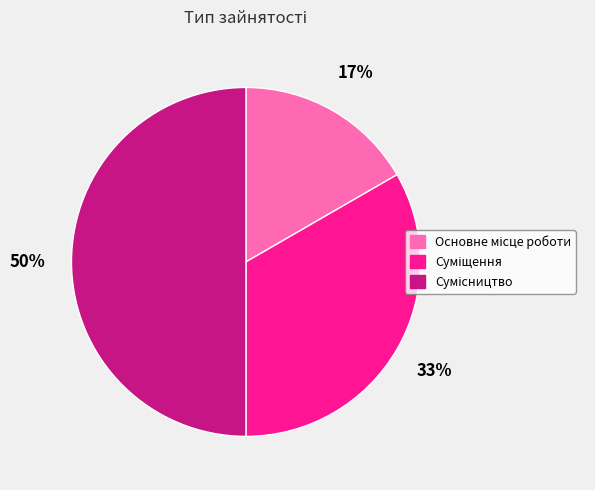

To the nearest percent, what is the difference between the largest and smallest slice percentages?

33%